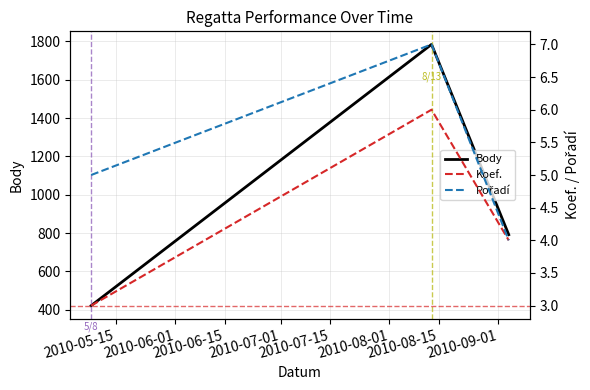

How many categories are shown in the chart?

3